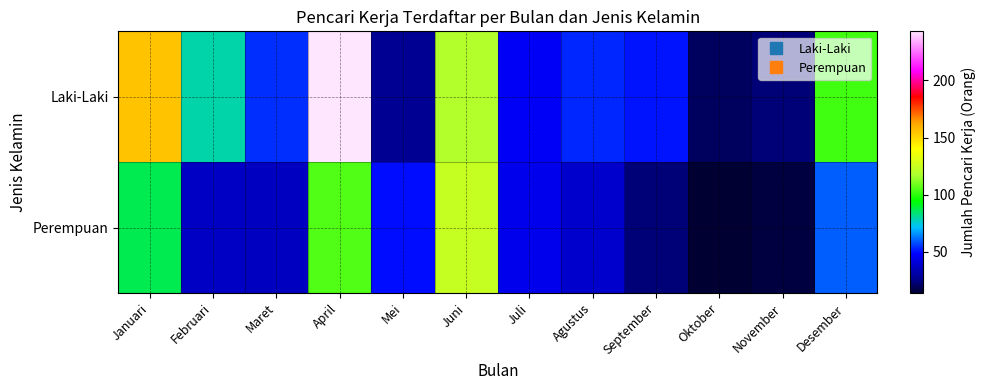

Reading left to right, transcribe all the data shown in this chart.

Laki-Laki: Januari=155	Februari=79	Maret=54	April=243	Mei=27	Juni=119	Juli=47	Agustus=53	September=51	Oktober=20	November=23	Desember=103
Perempuan: Januari=87	Februari=37	Maret=36	April=105	Mei=50	Juni=124	Juli=45	Agustus=39	September=23	Oktober=14	November=16	Desember=60